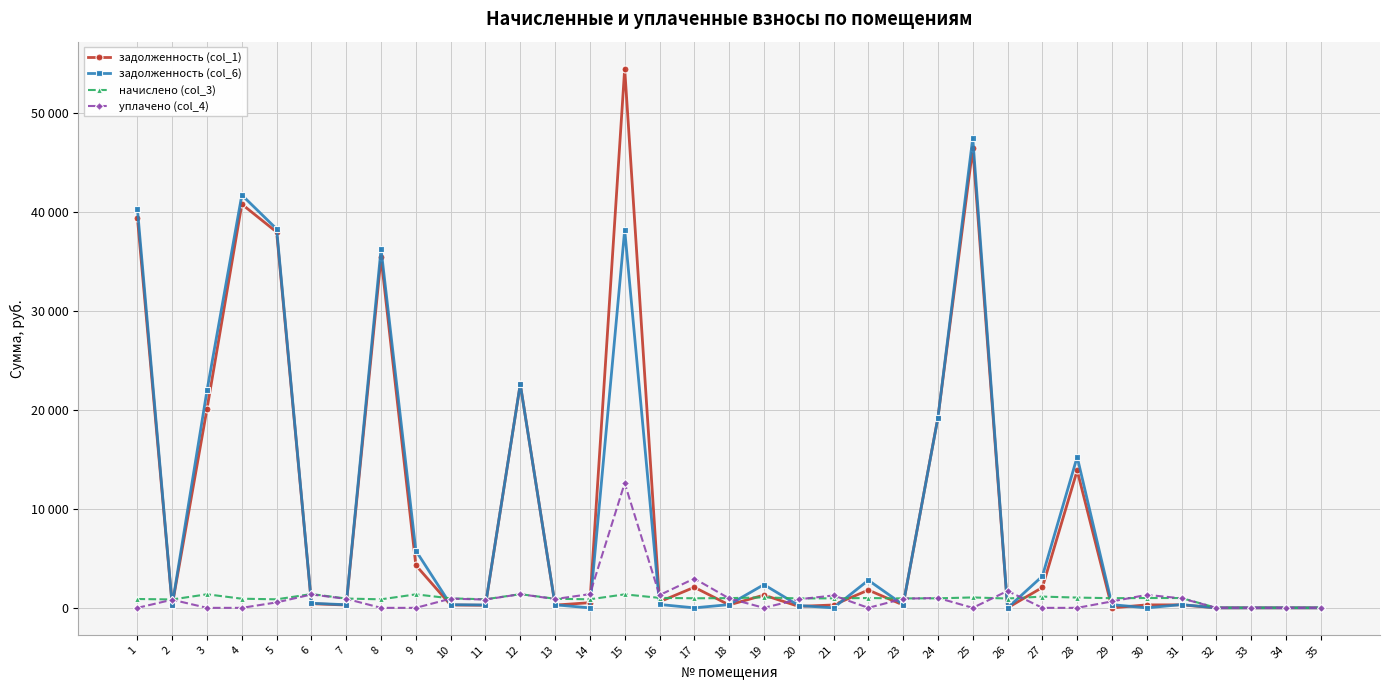

What are all the series names shown in the legend?

задолженность (col_1), задолженность (col_6), начислено (col_3), уплачено (col_4)